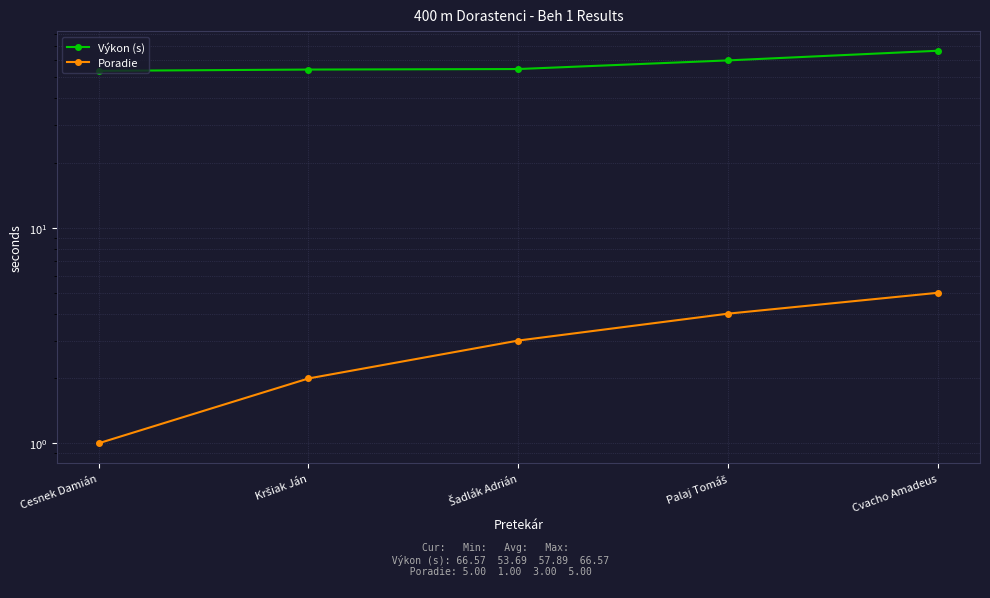

What is the spread (max minus min) of values at Šadlák Adrián?

51.7